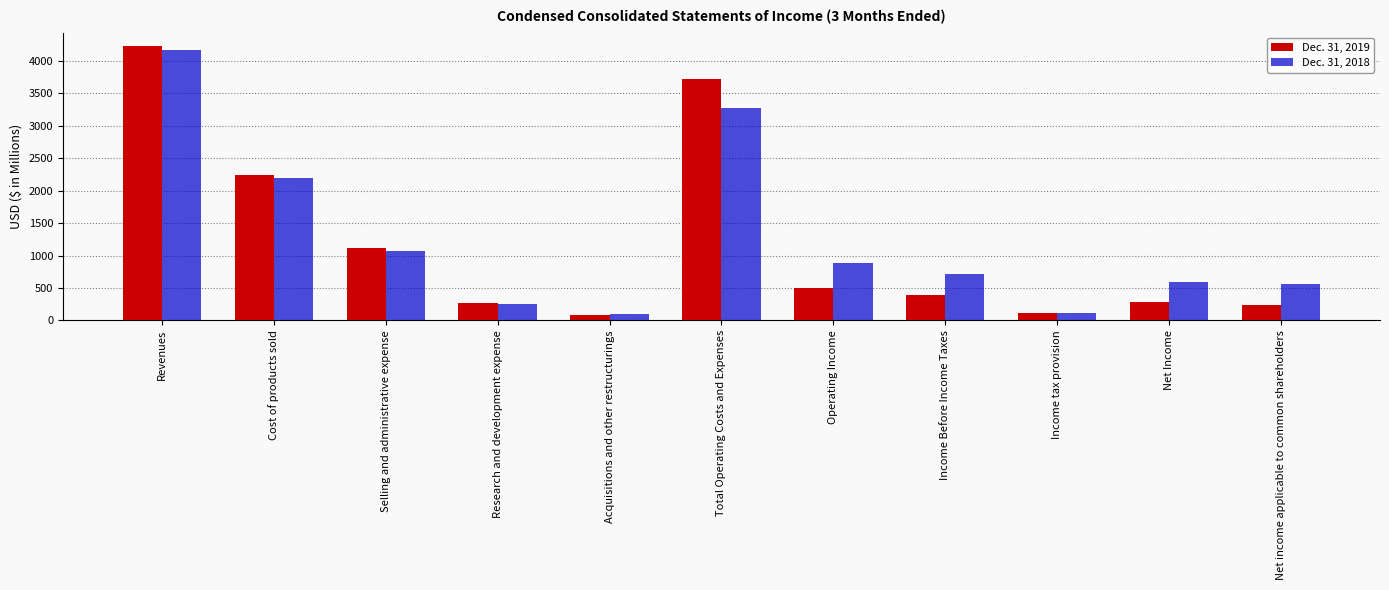

What is the sum of the Dec. 31, 2018 values at Research and development expense and Net Income?

857